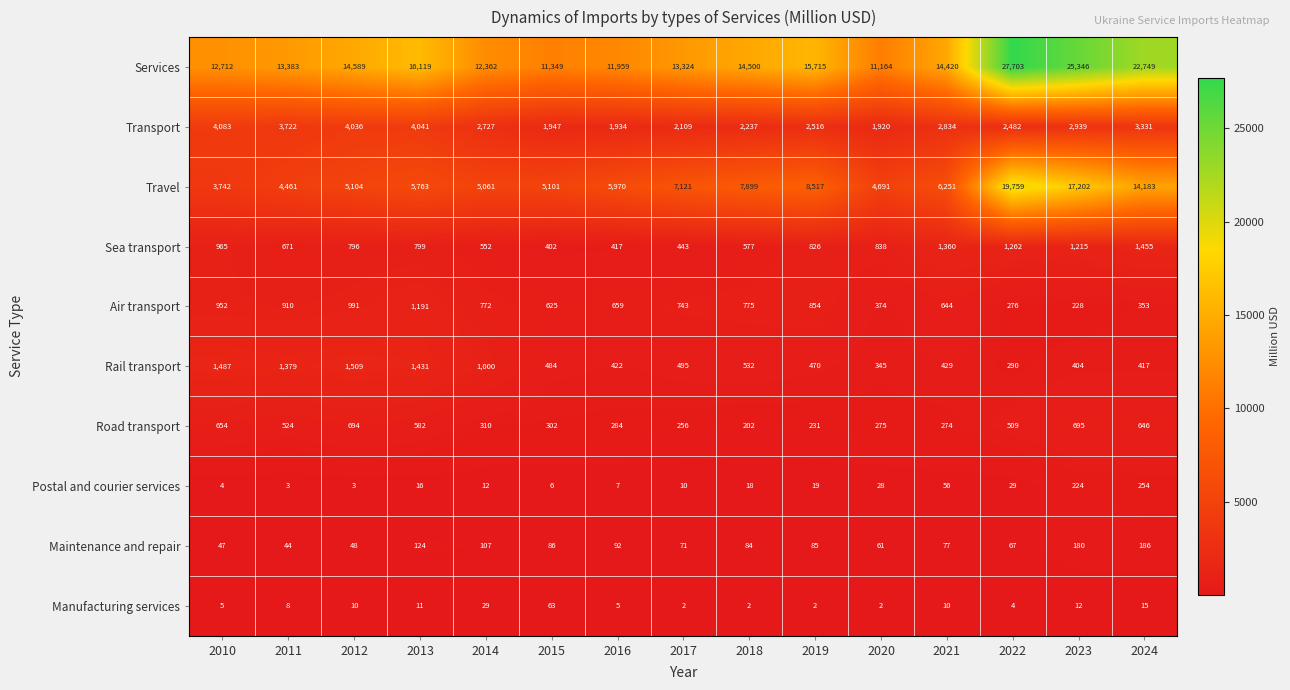

Rank the series by their maximum value, from highest to lowest.

Services, Travel, Transport, Rail transport, Sea transport, Air transport, Road transport, Postal and courier services, Maintenance and repair, Manufacturing services